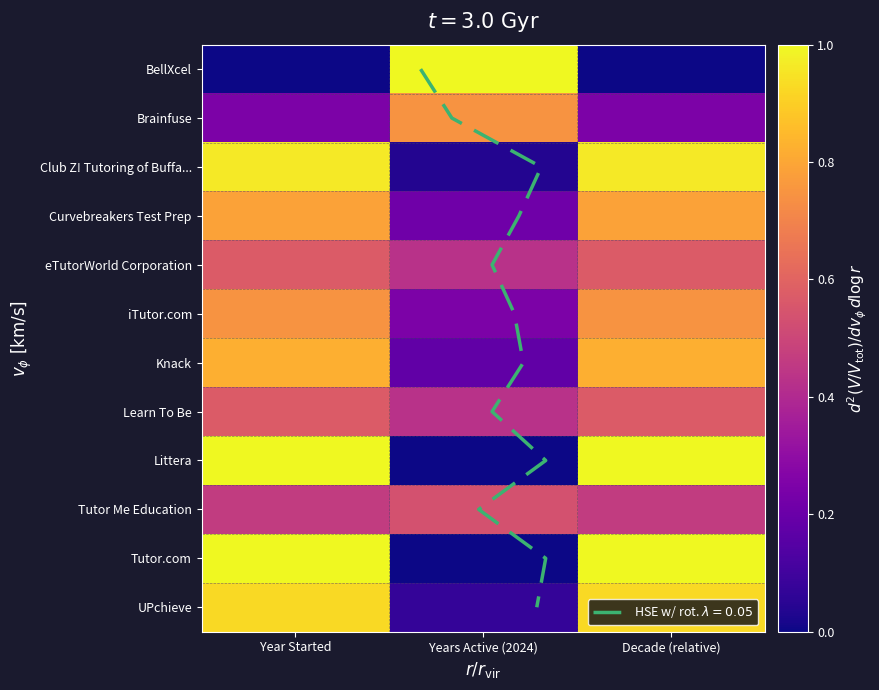

Between Years Active (2024) and Decade (relative), which series saw the biggest shift?

BellXcel